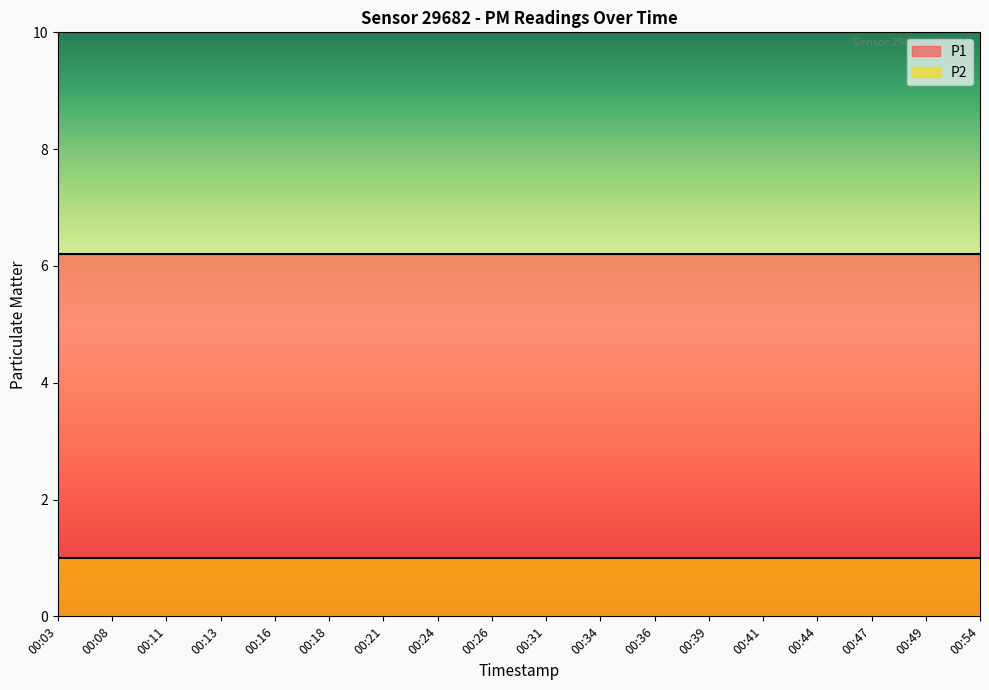

What is the lowest value of the P1 series?

6.2